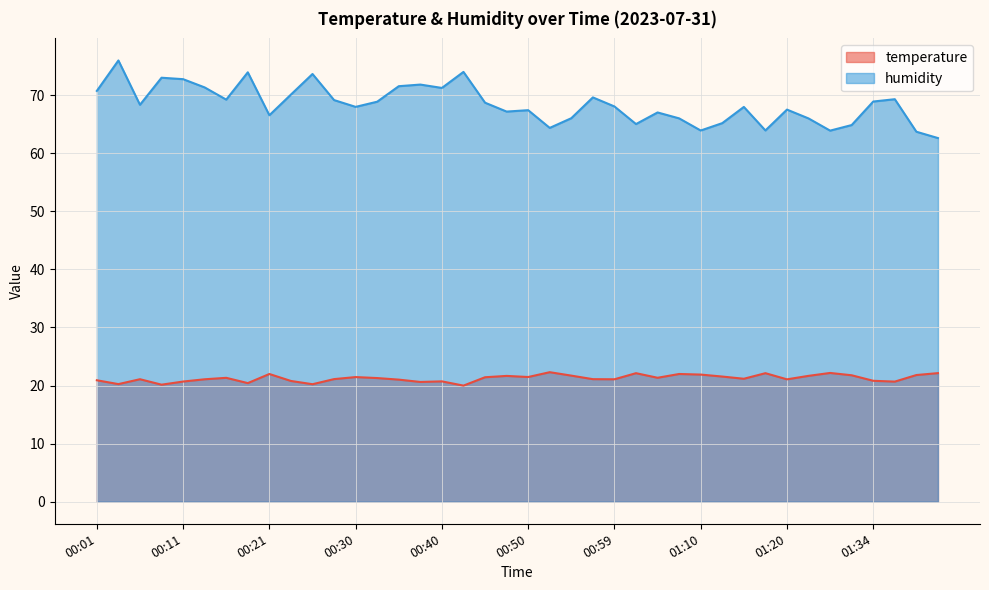

Read the humidity value at 00:21.

66.5